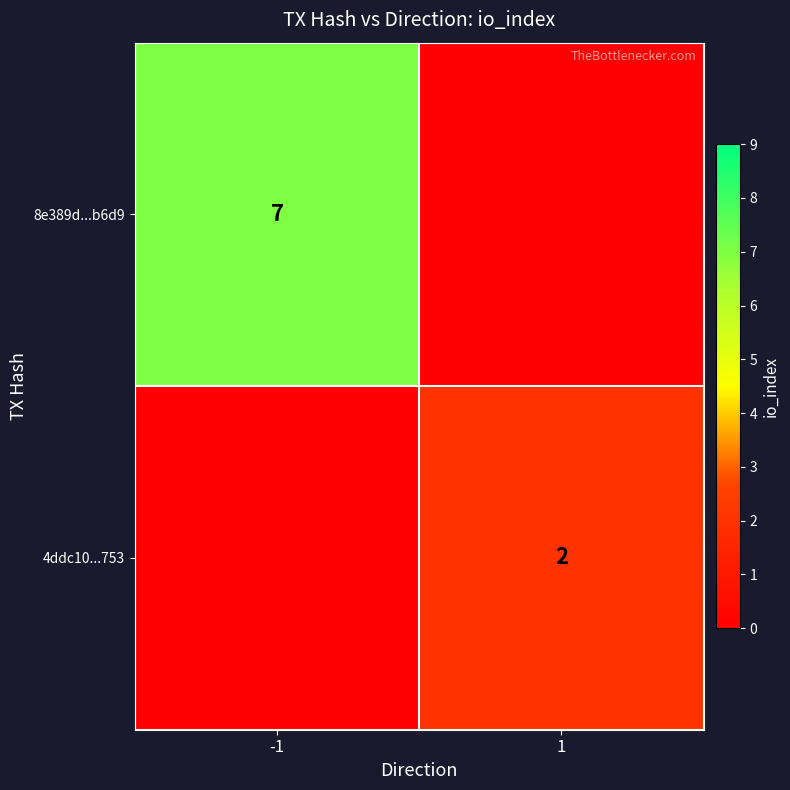

What is the average value of the 4ddc10...753 series?

1